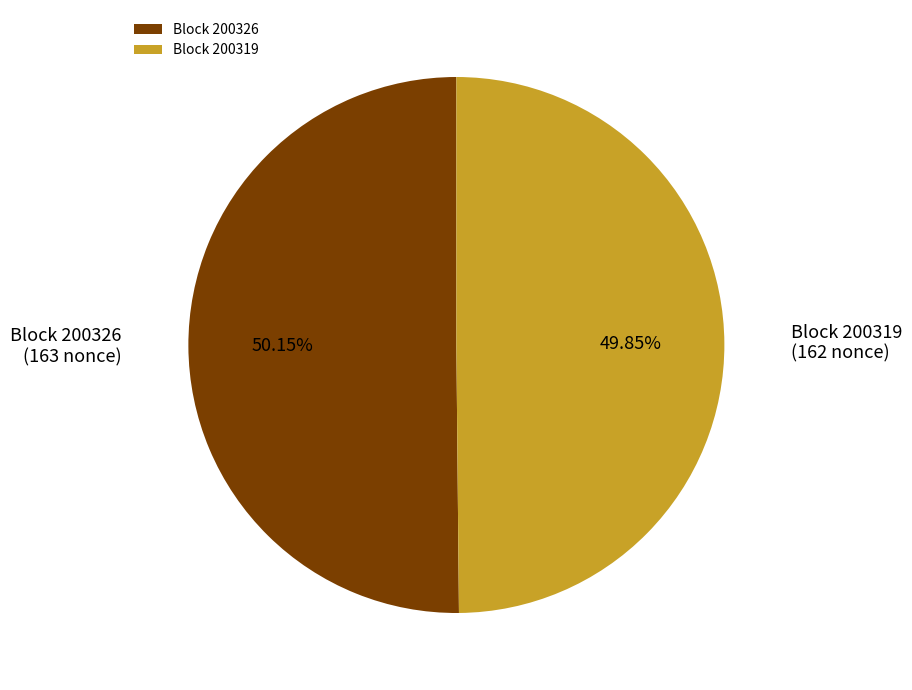

Count the number of slices in the pie.

2